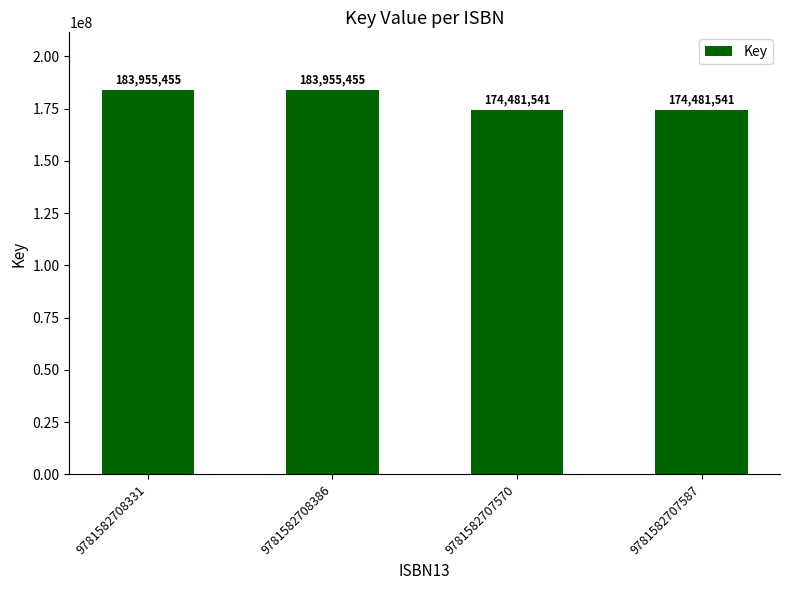

What is the label of the 2nd bar from the left?

9781582708386